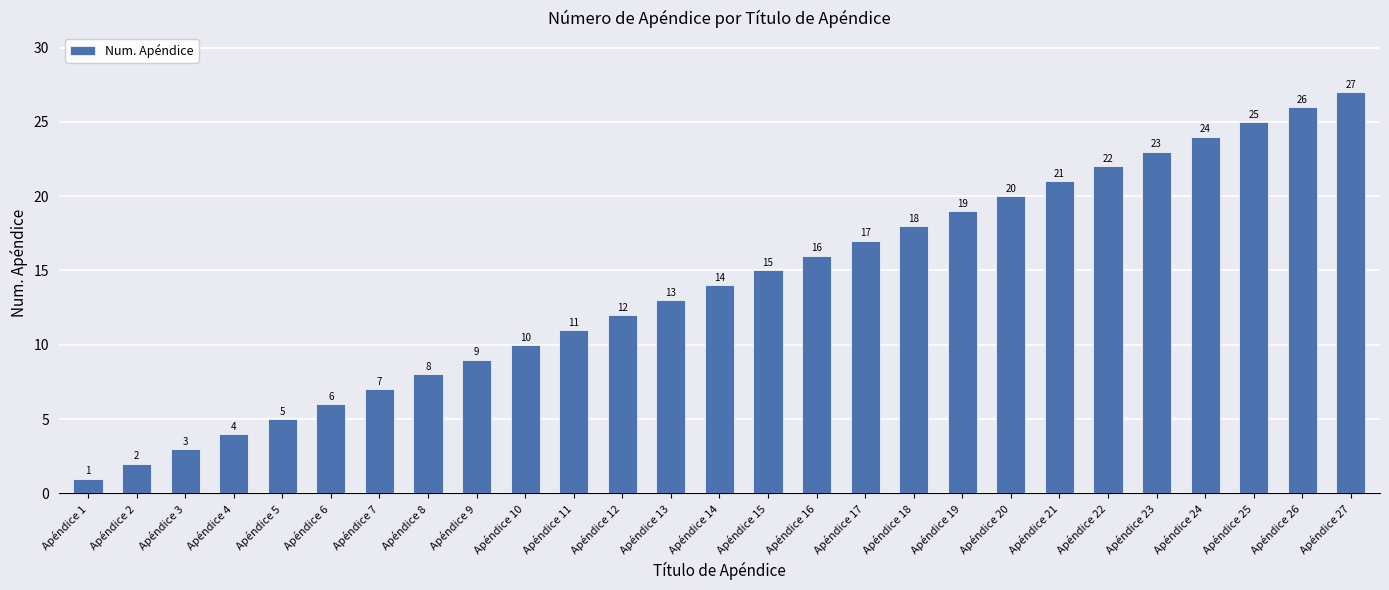

Reading left to right, transcribe all the data shown in this chart.

1	2	3	4	5	6	7	8	9	10	11	12	13	14	15	16	17	18	19	20	21	22	23	24	25	26	27